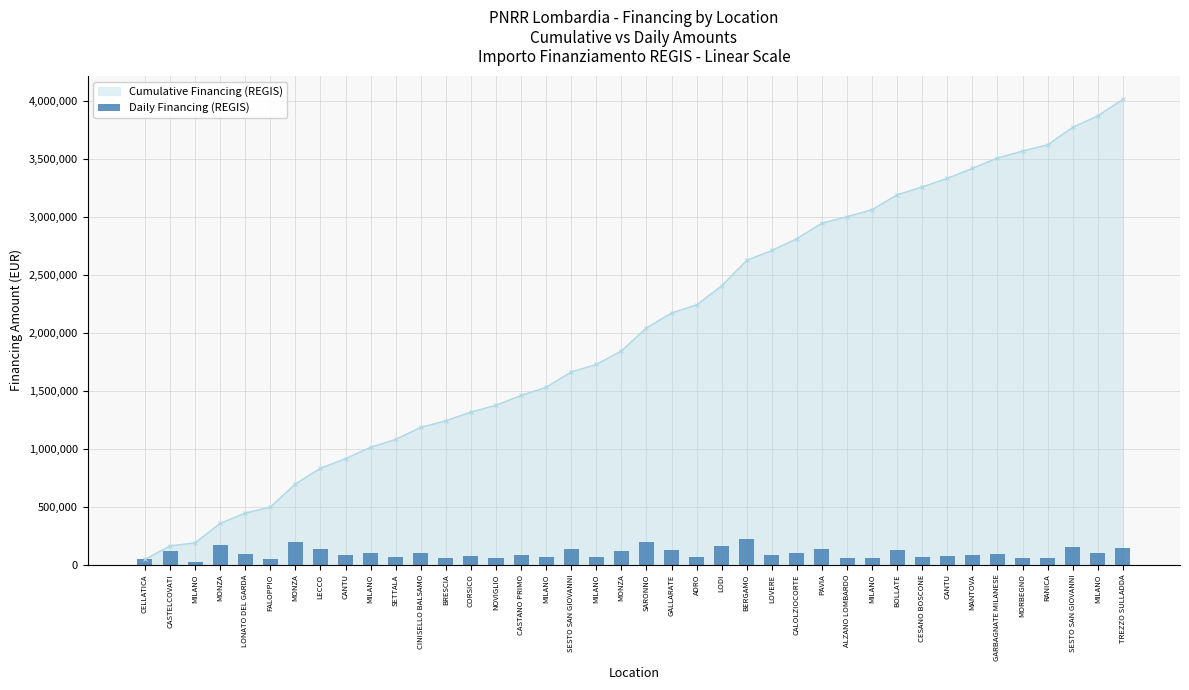

Between GALLARATE and CINISELLO BALSAMO, which is larger?

GALLARATE